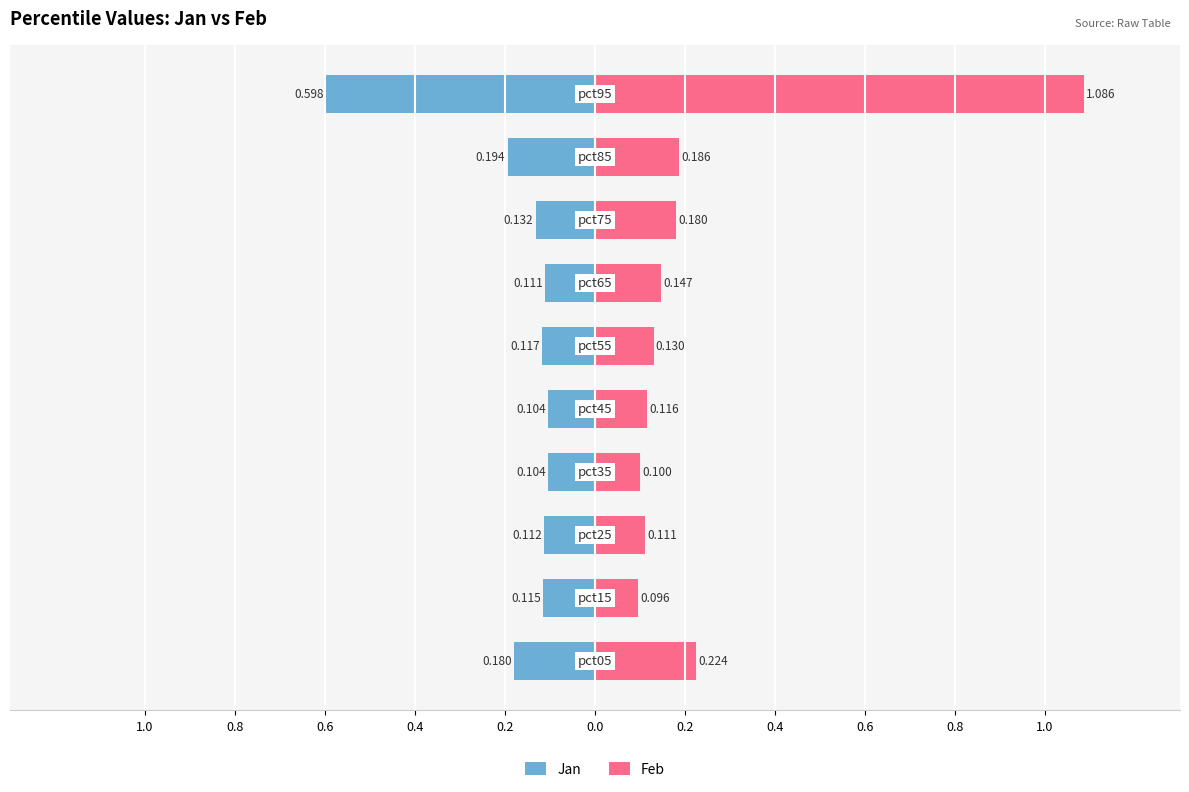

At 1.0, list the series in order from largest to smallest.

Feb, Jan